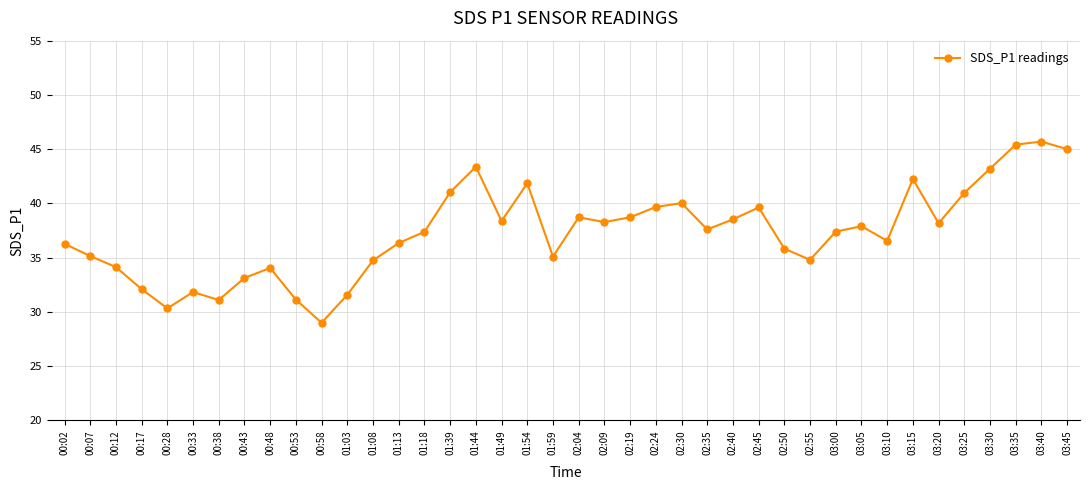

What is the average value?

37.3